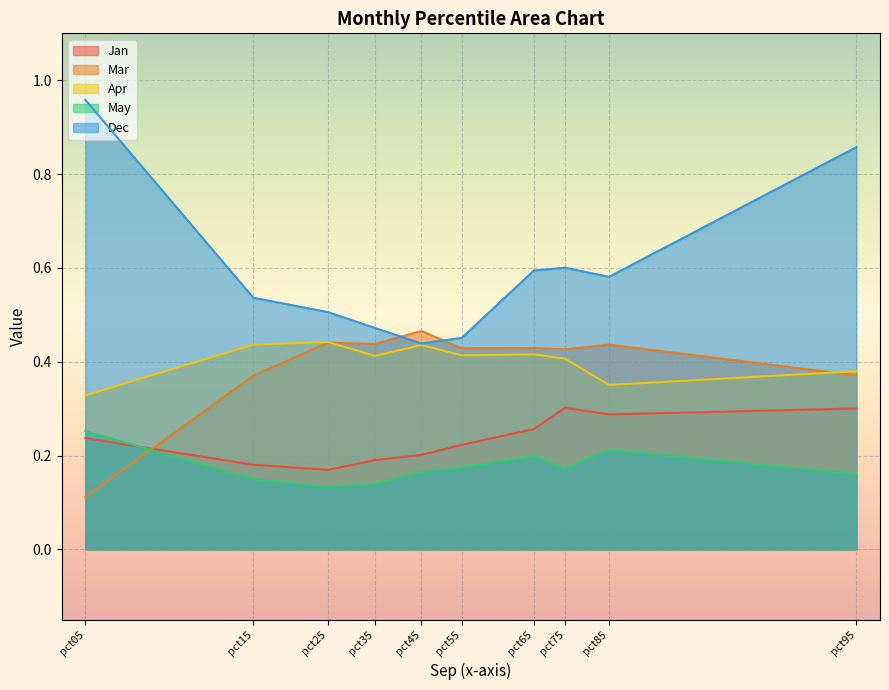

True or false: Dec has more than 0 interior local peaks.

True